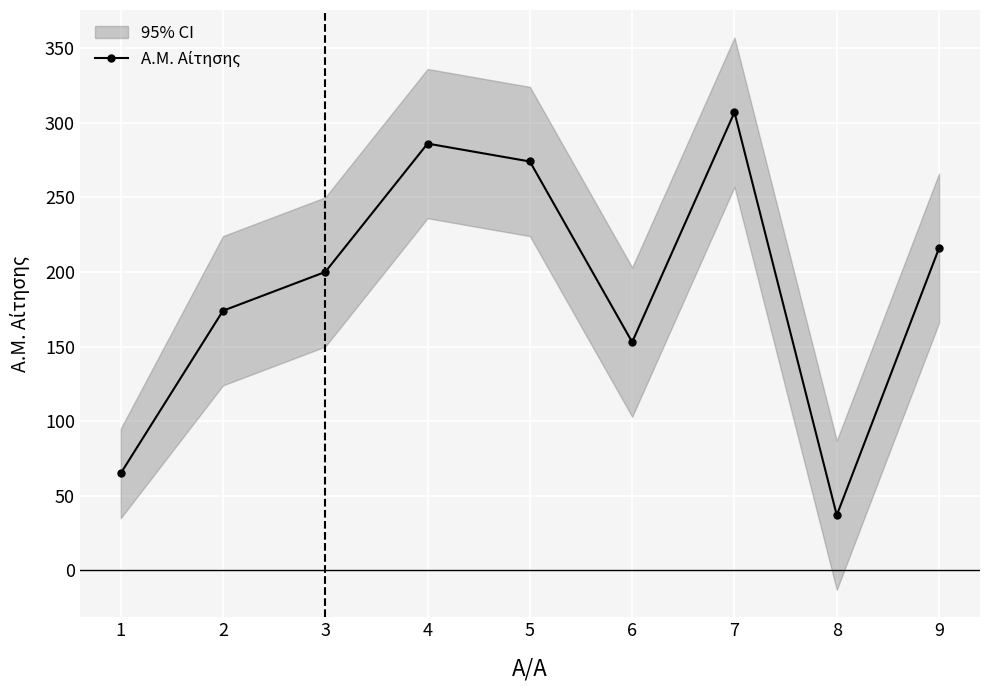

At which category does the data reach its first local peak?

4